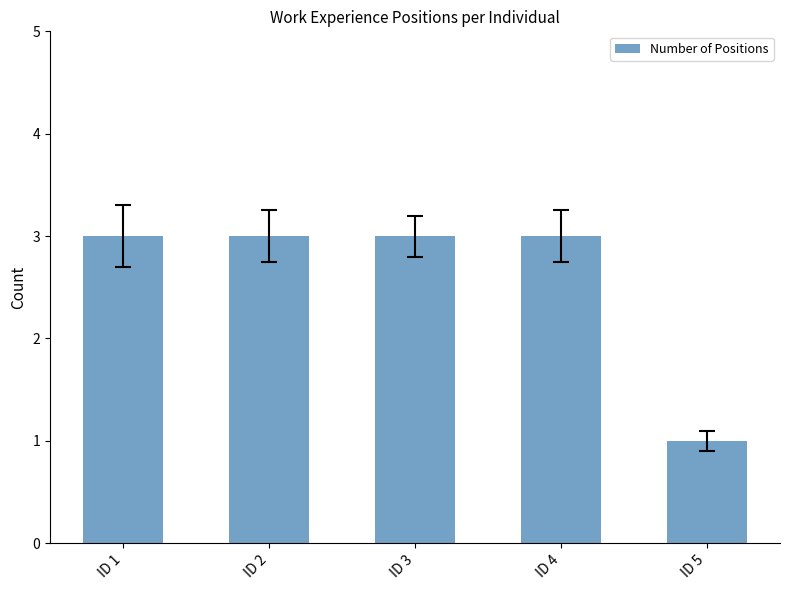

What is the minimum value shown in the chart?

1